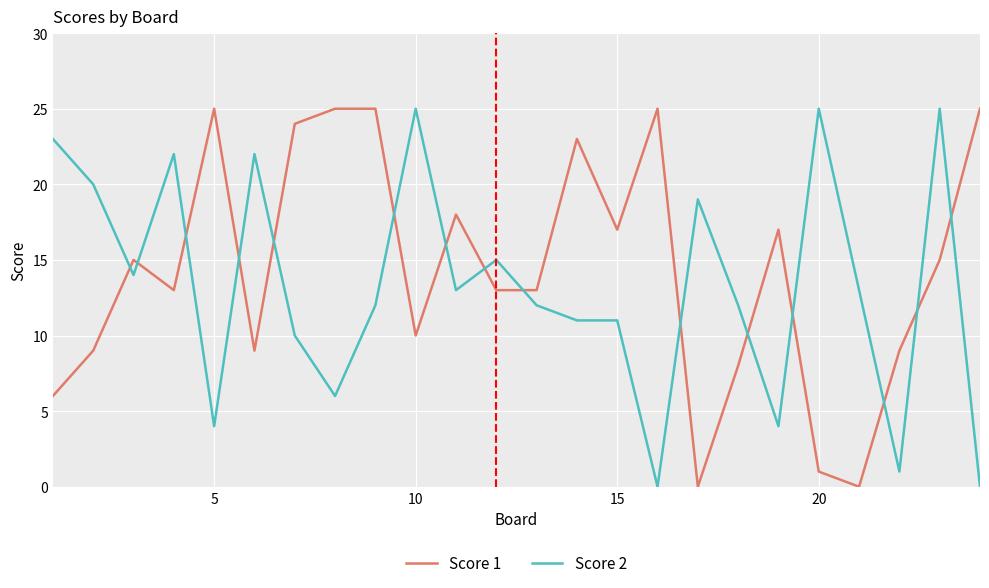

Which series ends up on top after the final intersection of Score 1 and Score 2?

Score 1